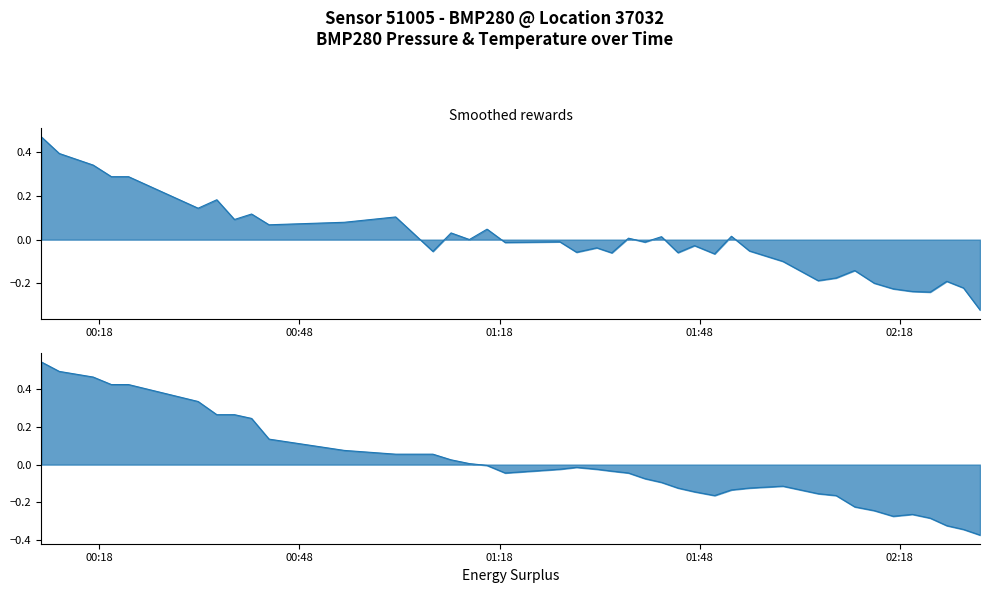

What is the minimum value for pressure?

-0.3